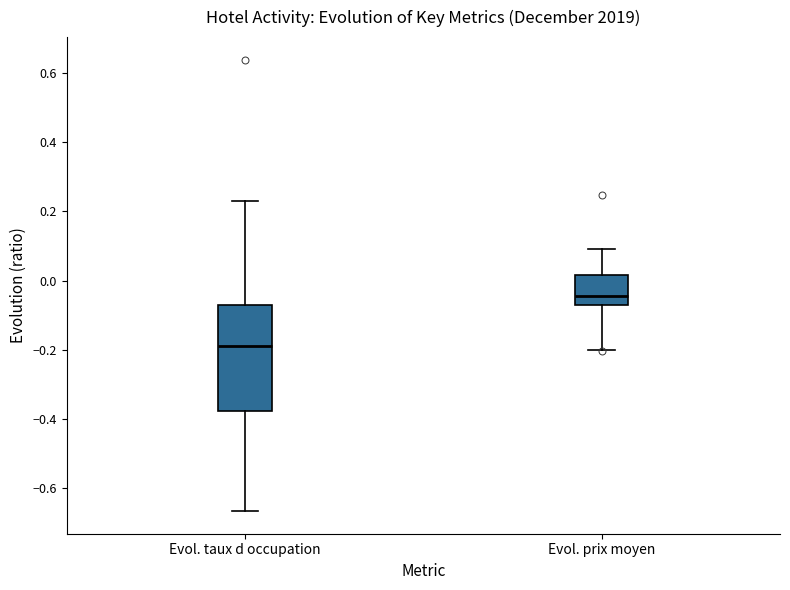

Reading left to right, read every box against the y-axis: the position of its median line, the range the box covers, and the ends of its whiskers. The values are not printed on the chart, so give them approximately, as read against the axis.

Evol. taux d occupation: median -0.18, box -0.38 to -0.08, whiskers -0.66 to 0.22
Evol. prix moyen: median -0.04, box -0.08 to 0.02, whiskers -0.20 to 0.10